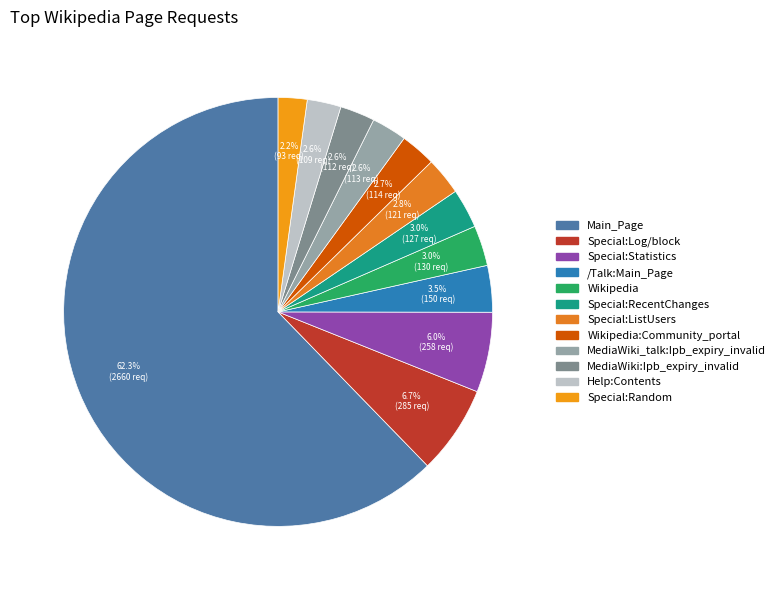

Is there a majority slice in this chart?

Yes